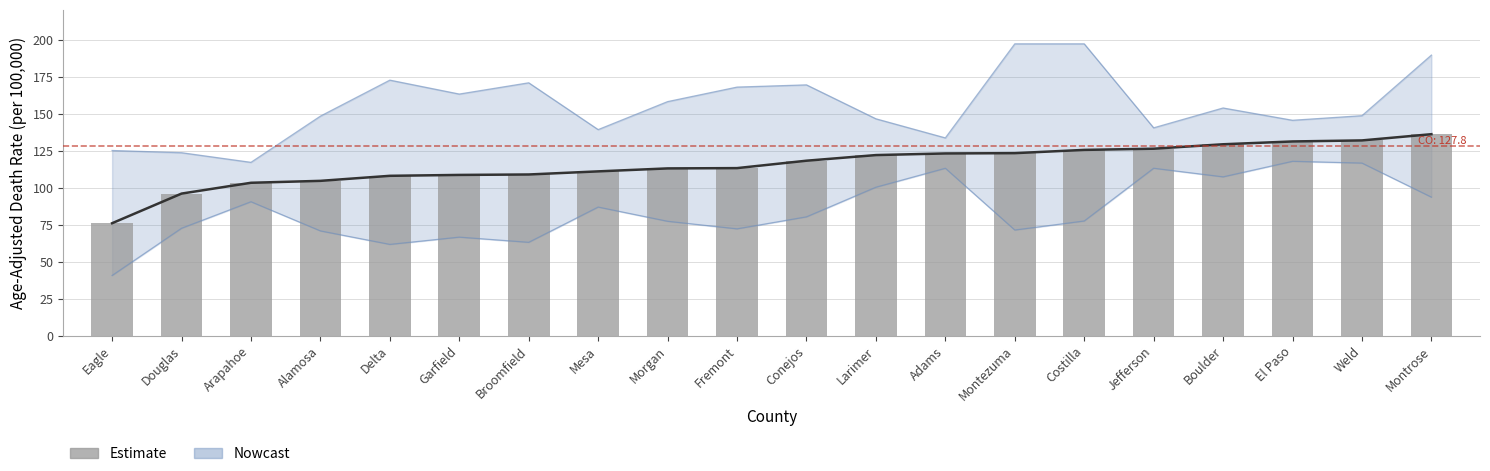

Which label corresponds to the smallest value in the chart?

Eagle